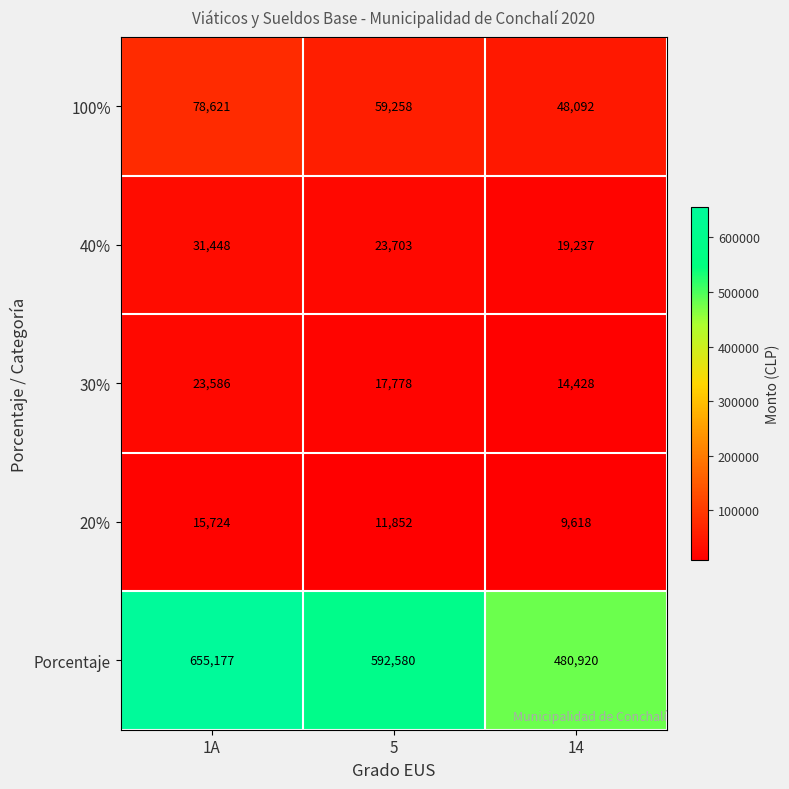

Where does the 30% series first go above 17778?

1A